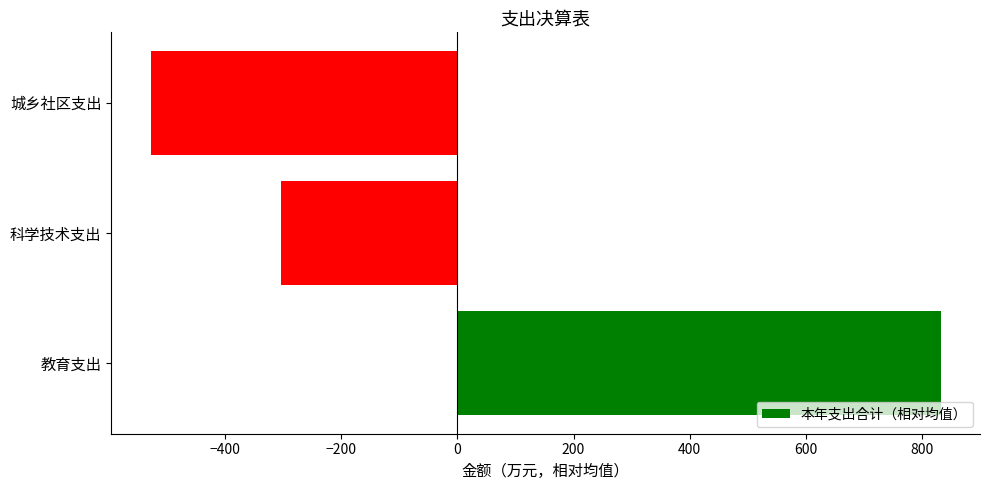

Reading bottom to top, transcribe all the data shown in this chart.

教育支出=831.3	科学技术支出=-303.8	城乡社区支出=-527.5